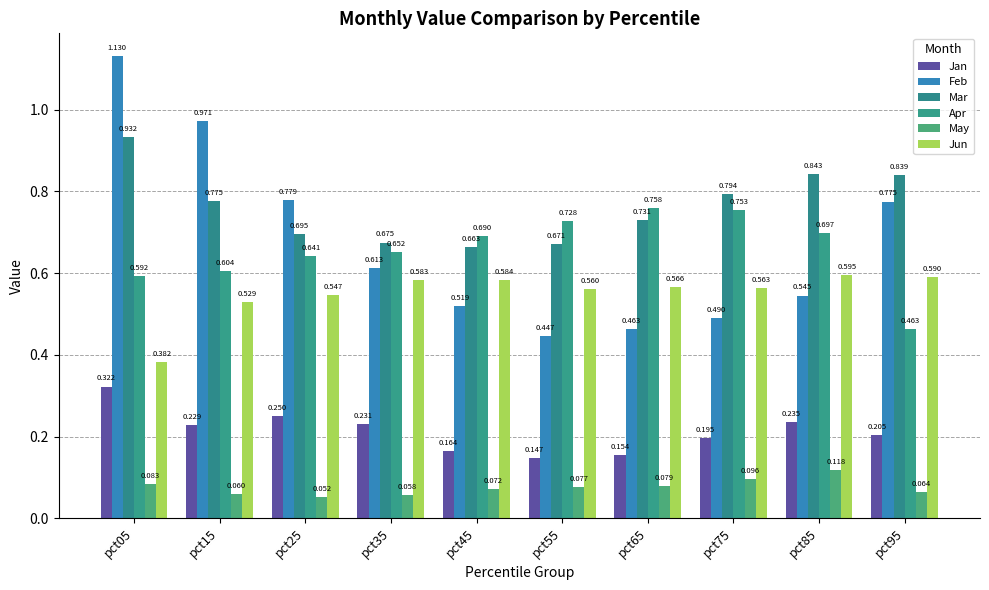

How many categories are shown in the chart?

10